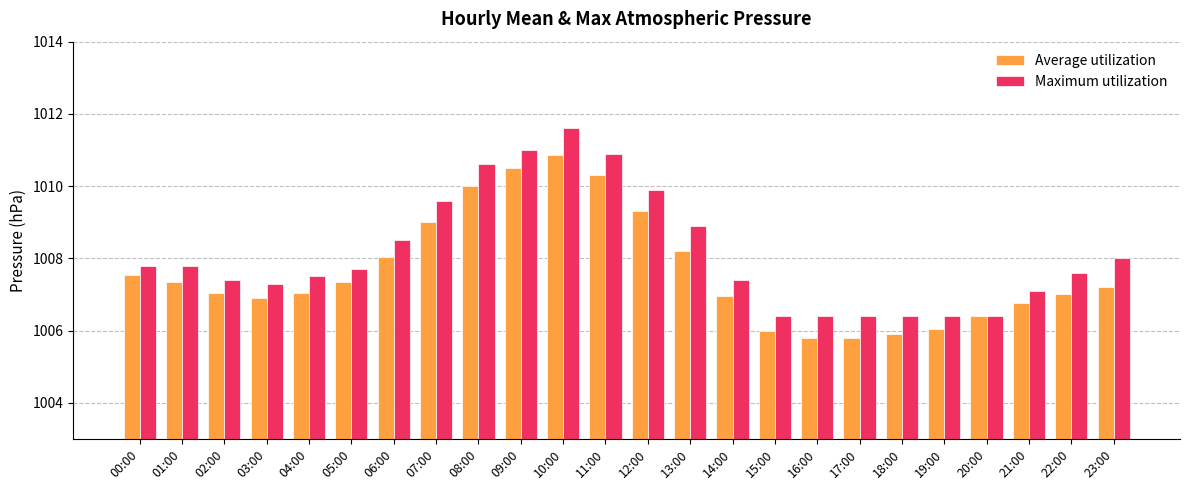

How many values in the Maximum utilization series are below 1007?

6